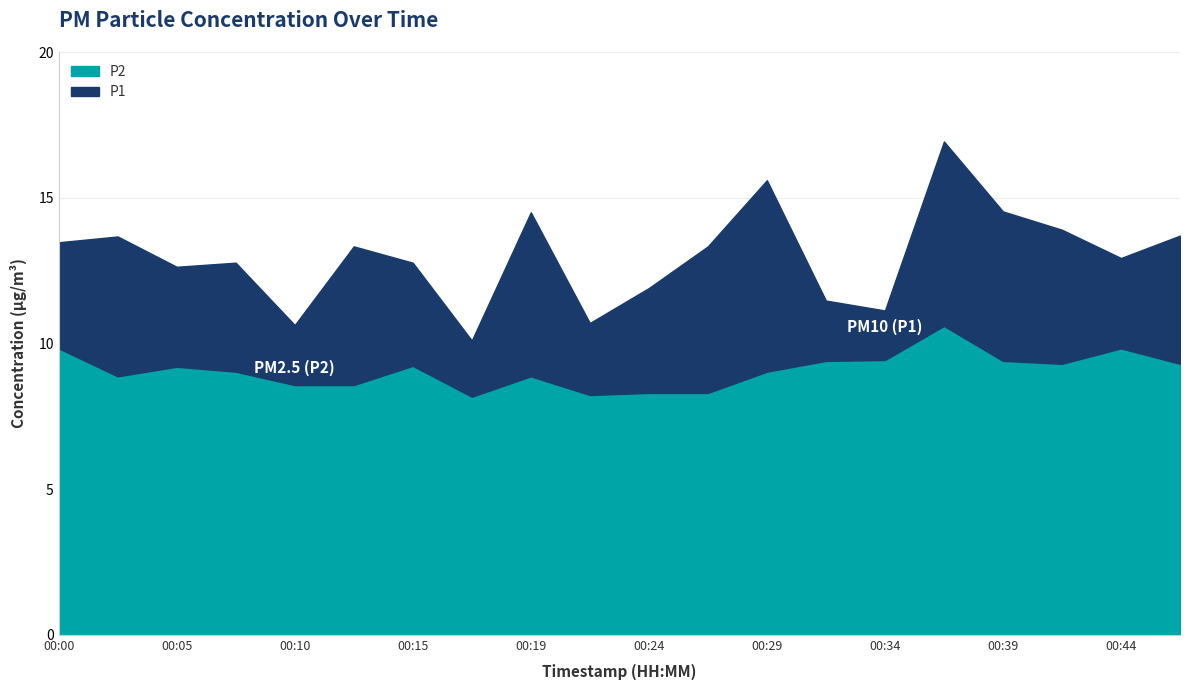

What value does the P1 series have at 00:34?

11.1